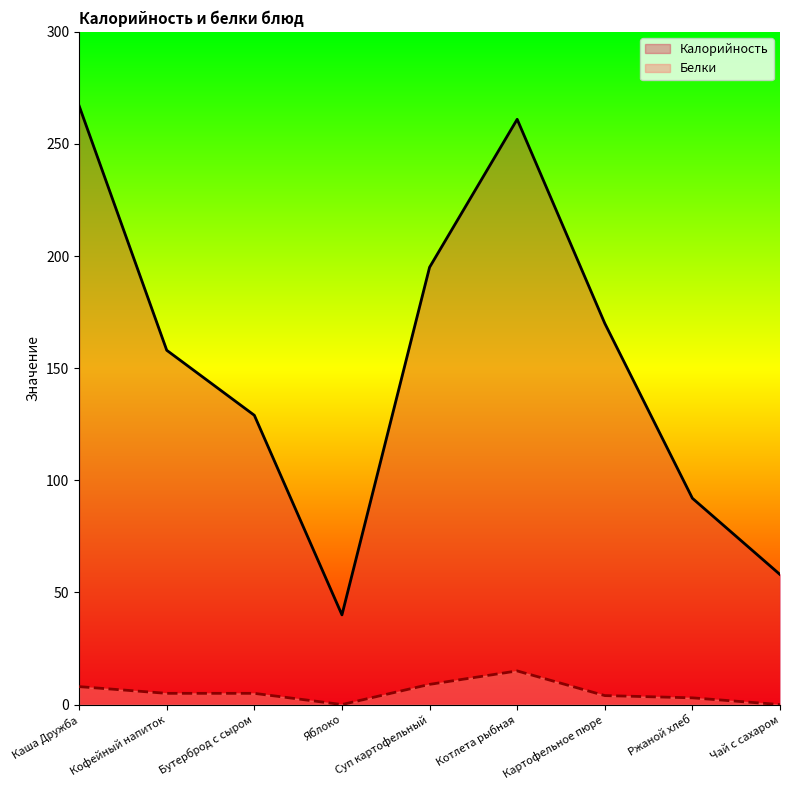

Which series has the largest range (max minus min)?

Калорийность